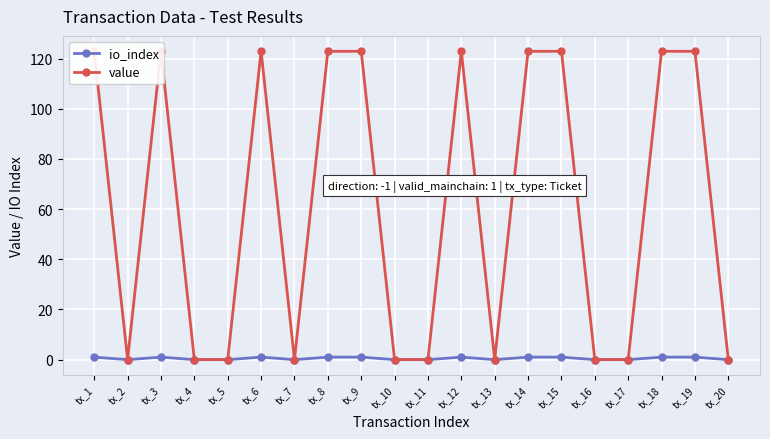

Reading left to right, list all the values displayed in this chart.

io_index: tx_1=1.0	tx_2=0.0	tx_3=1.0	tx_4=0.0	tx_5=0.0	tx_6=1.0	tx_7=0.0	tx_8=1.0	tx_9=1.0	tx_10=0.0	tx_11=0.0	tx_12=1.0	tx_13=0.0	tx_14=1.0	tx_15=1.0	tx_16=0.0	tx_17=0.0	tx_18=1.0	tx_19=1.0	tx_20=0.0
value: tx_1=122.9	tx_2=0.0	tx_3=122.9	tx_4=0.0	tx_5=0.0	tx_6=122.9	tx_7=0.0	tx_8=122.9	tx_9=122.9	tx_10=0.0	tx_11=0.0	tx_12=122.9	tx_13=0.0	tx_14=122.9	tx_15=122.9	tx_16=0.0	tx_17=0.0	tx_18=122.9	tx_19=122.9	tx_20=0.0